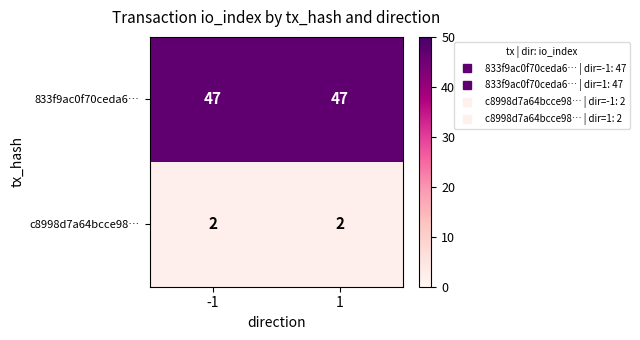

What is the total value across all series at -1?

49